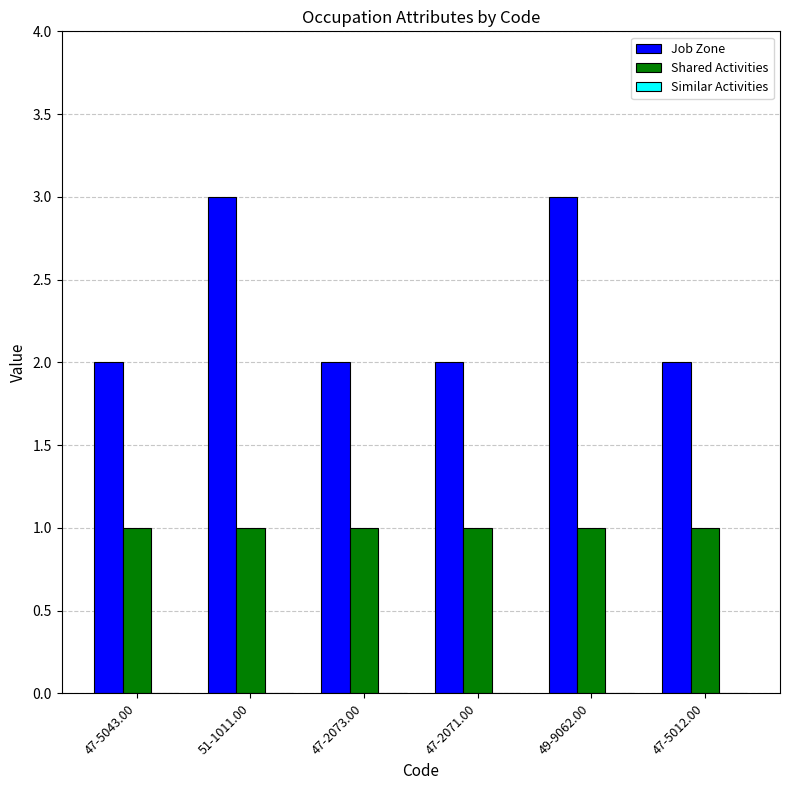

Rank the series by their maximum value, from lowest to highest.

Shared Activities, Job Zone